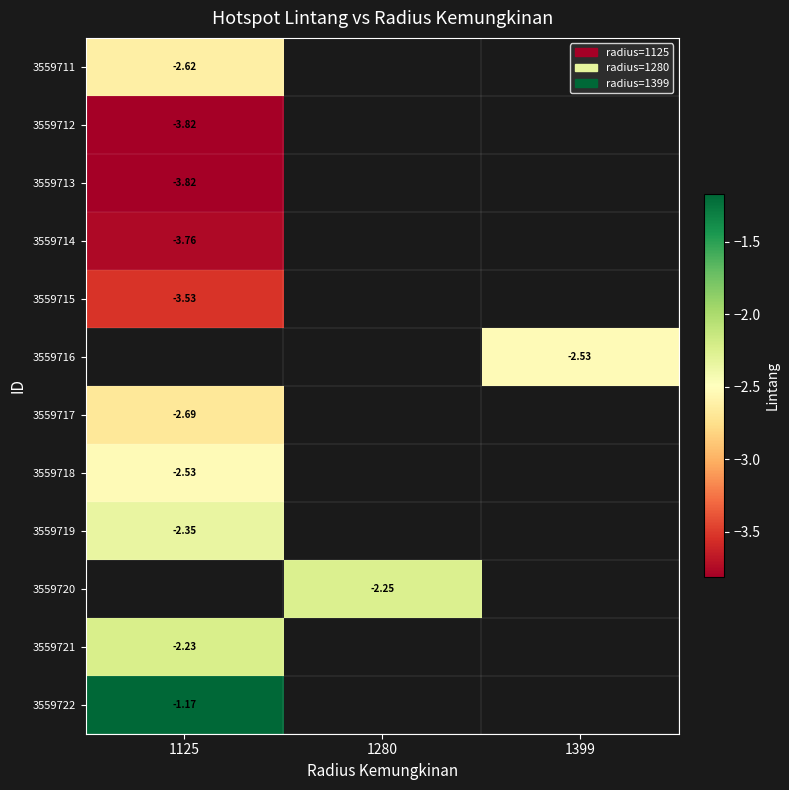

Which category has the lowest value across all series?

1125